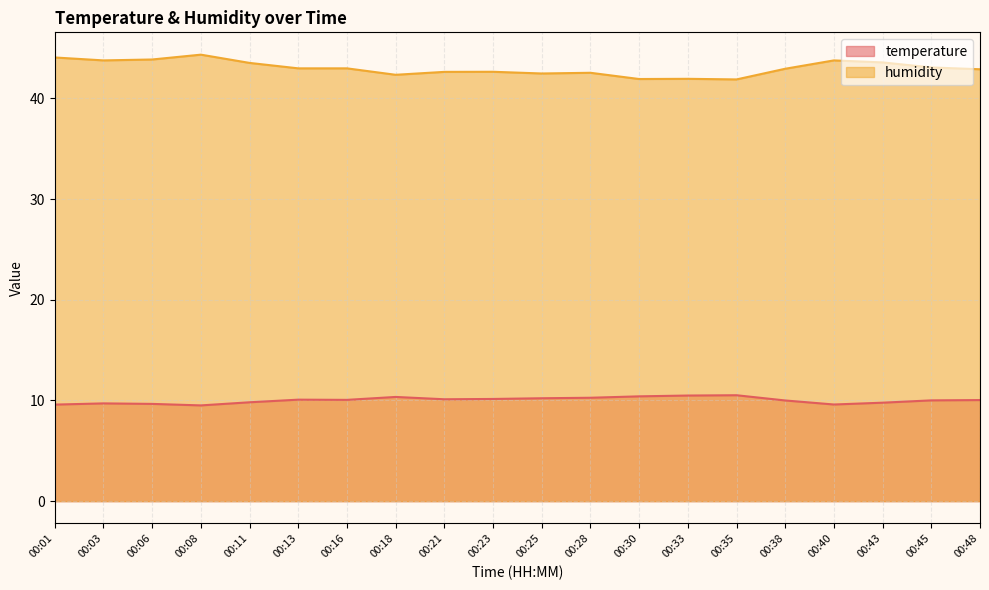

What is the value of the temperature point at the 19th from the left?

10.0